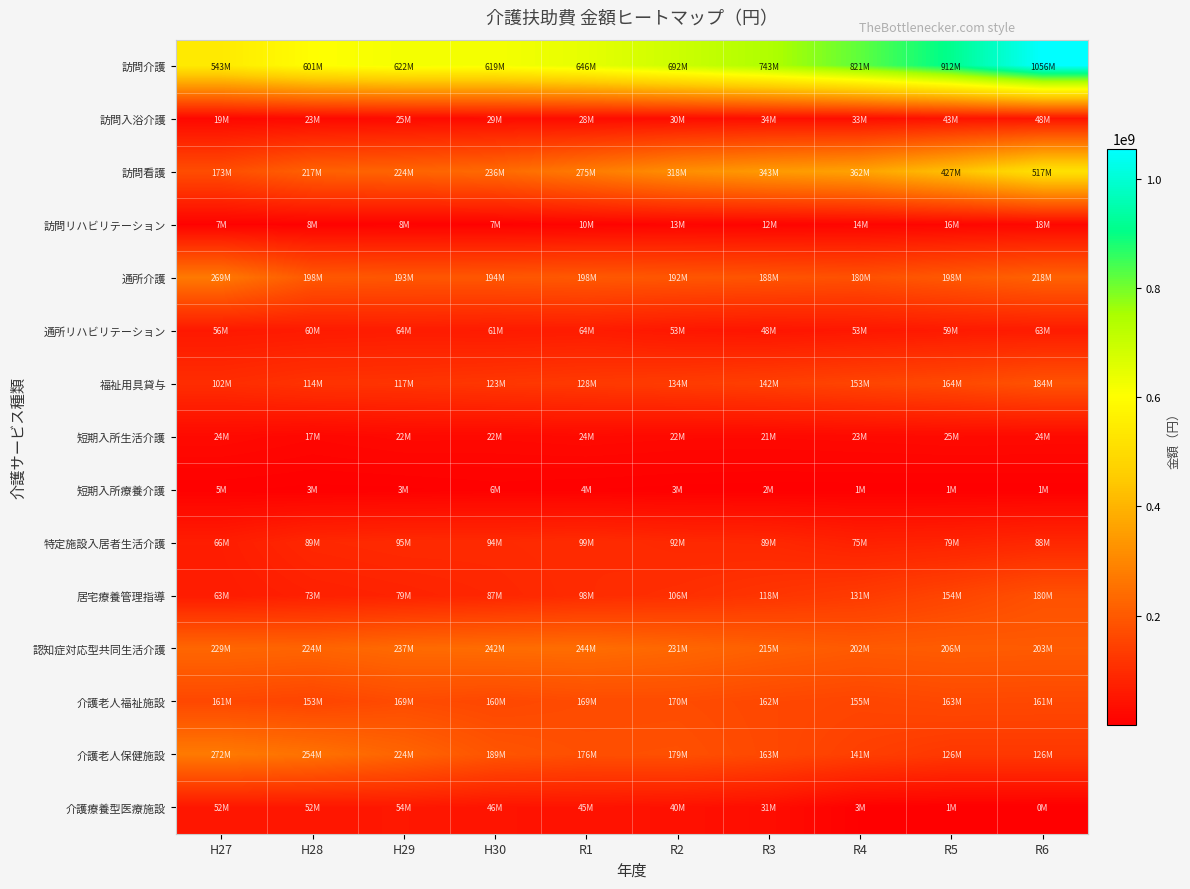

Between R6 and H28, which is larger?

R6